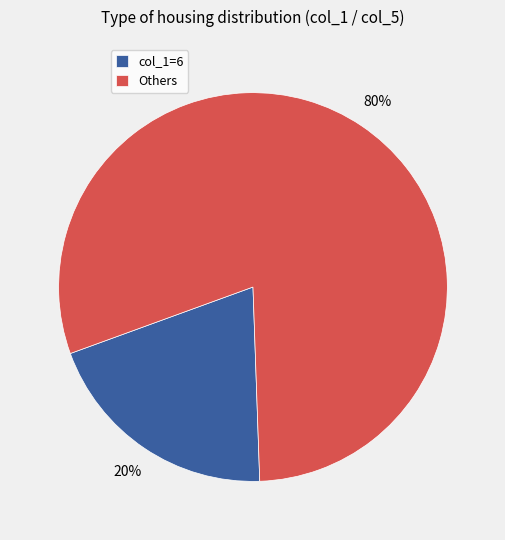

Combined, do col_1=6 and Others account for over 50%?

Yes